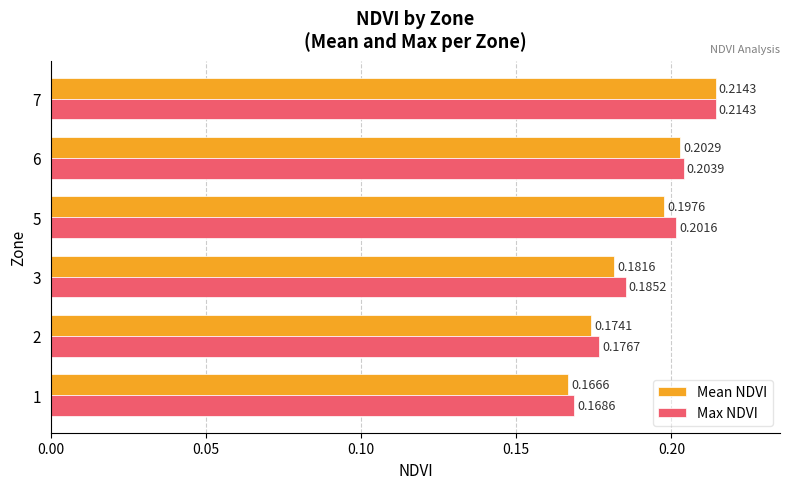

What is the total value across all series at 1?

0.3